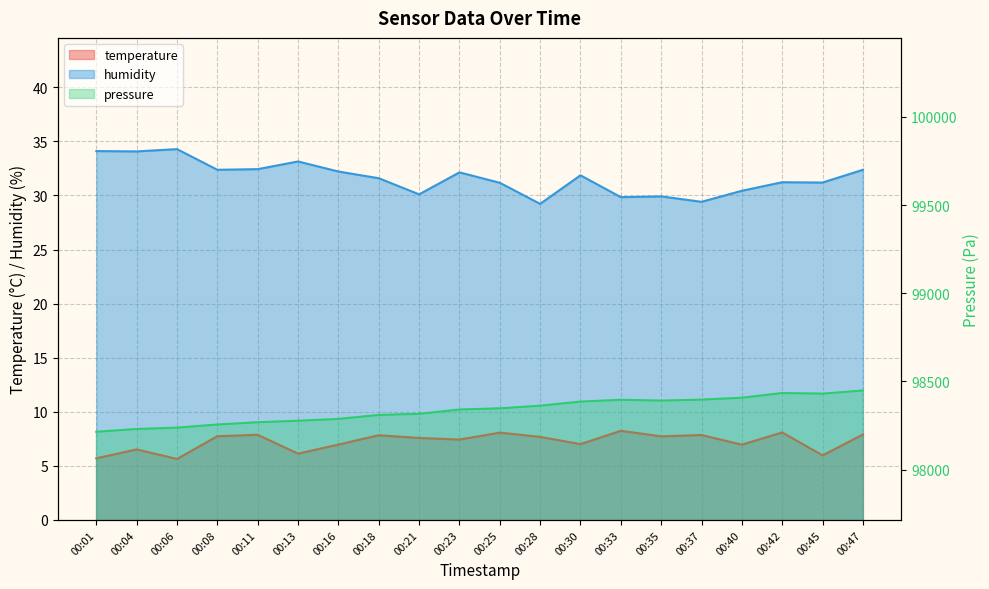

How many data points in humidity are less than 31?

6